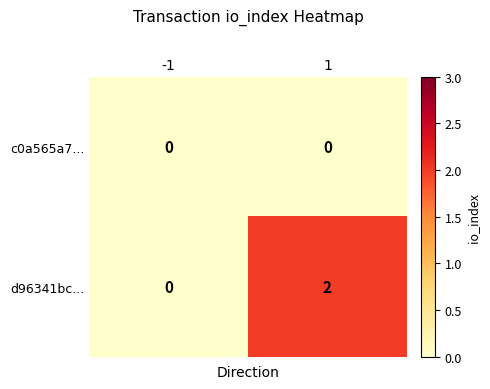

List the series in order of their overall mean, lowest first.

c0a565a7..., d96341bc...